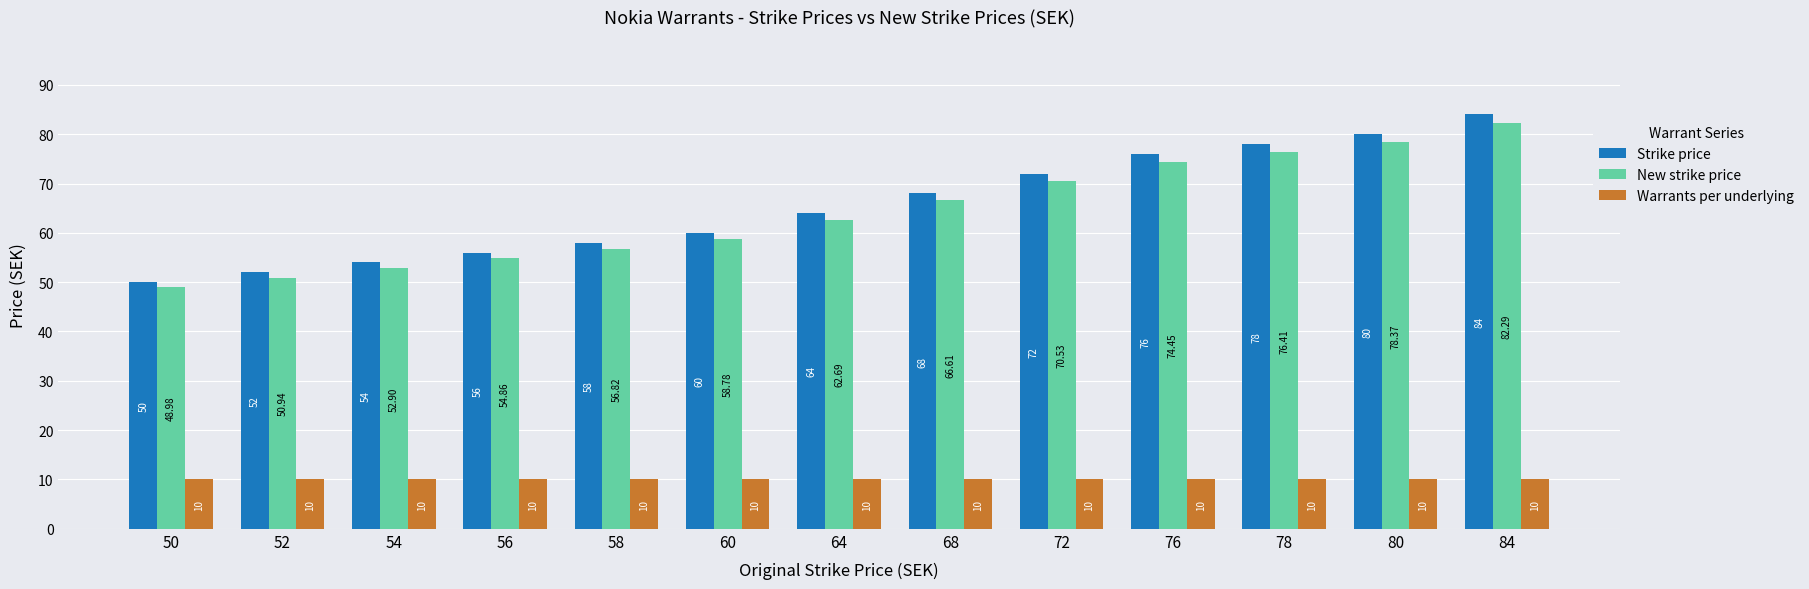

Which series has the largest range (max minus min)?

Strike price